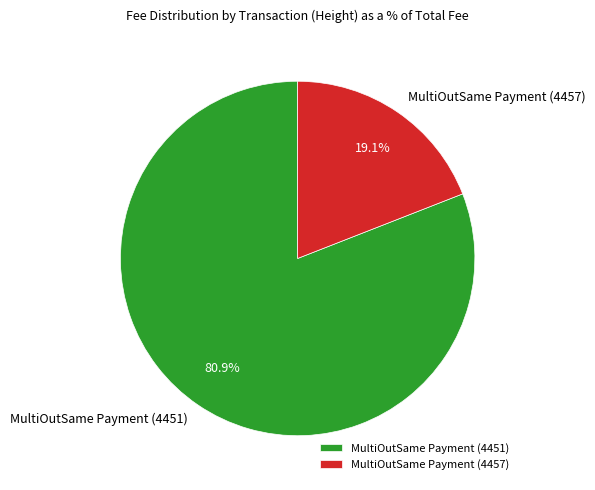

The MultiOutSame Payment (4451) slice represents 81% of the pie. True or false?

True